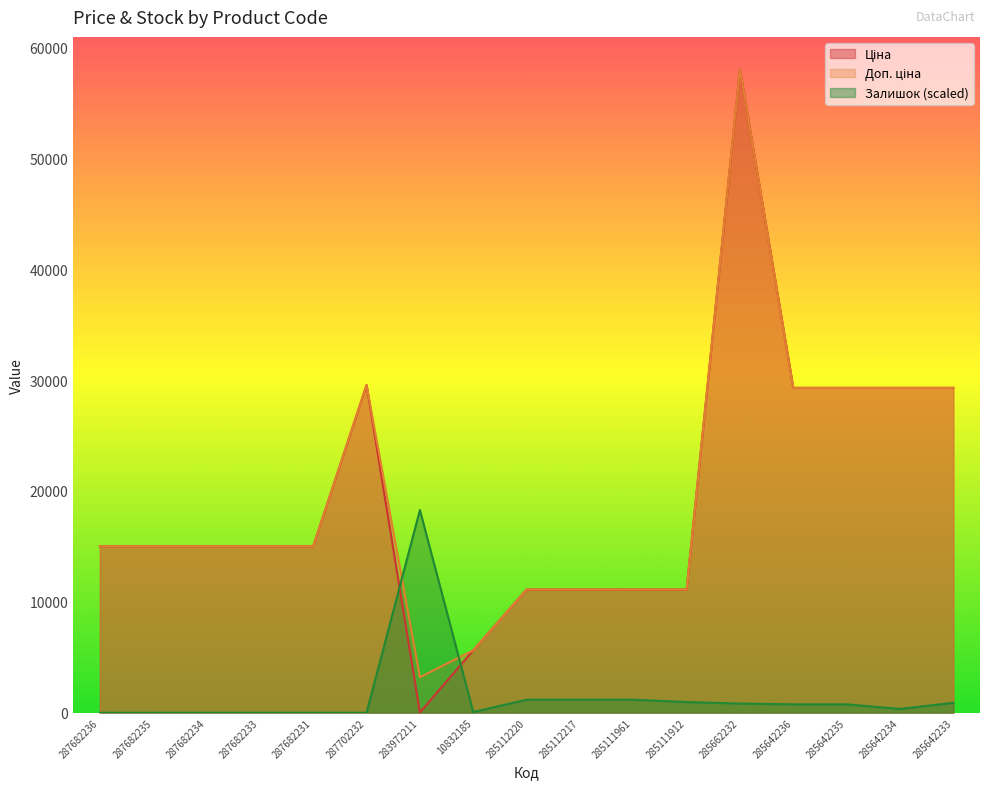

Does the chart display data point markers on the line(s)?

No